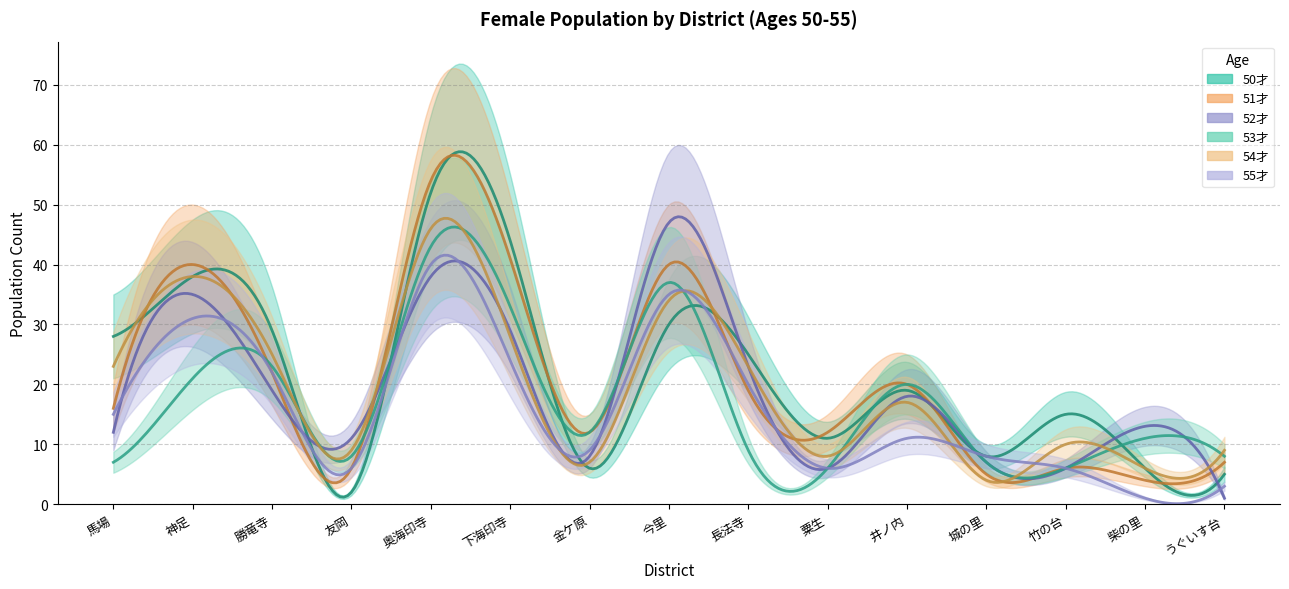

What is the value of the 51才 point at the 1st from the left?

16